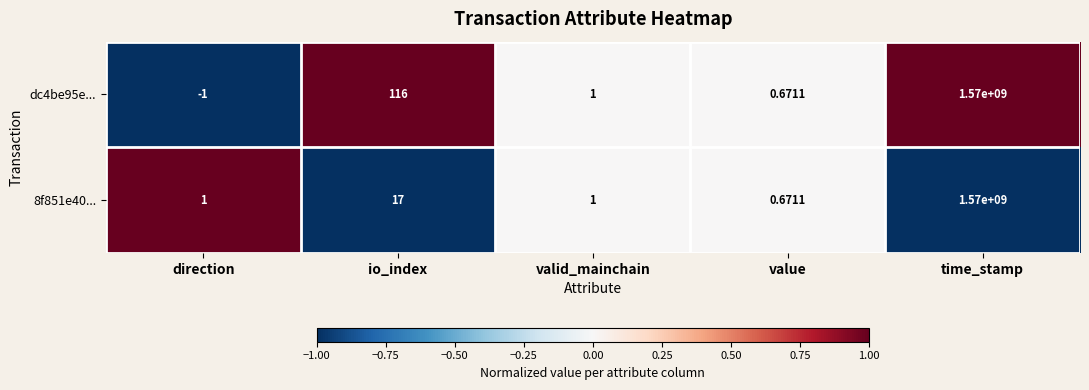

Rank the series by their average value, from lowest to highest.

8f851e40..., dc4be95e...